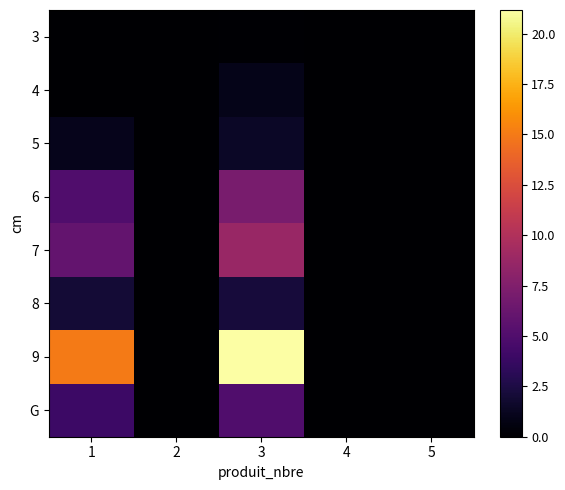

What is the maximum value shown in the chart?

21.2